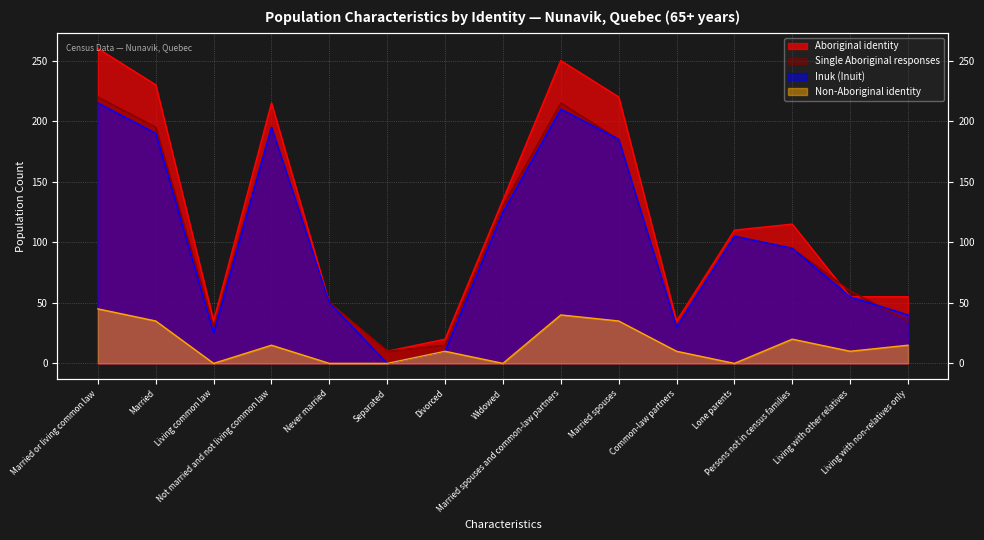

What is the value of the Inuk (Inuit) point at the 9th from the left?

210